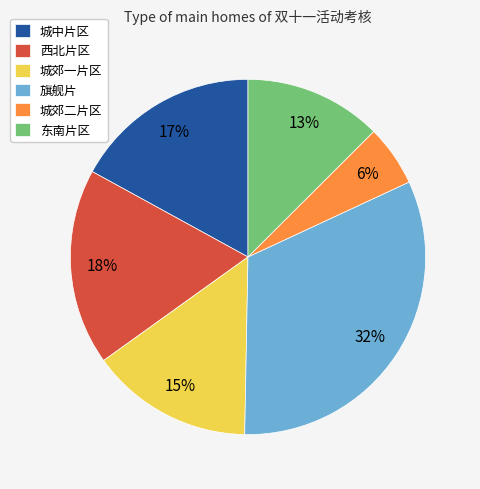

How many segments does this pie chart have?

6